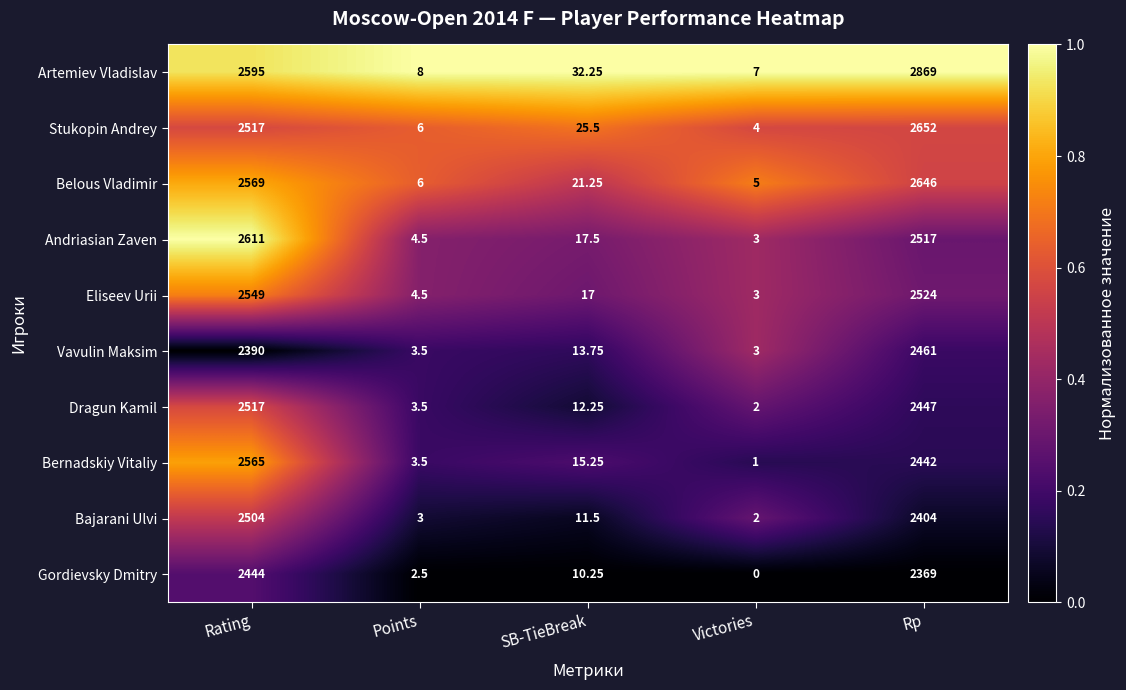

List the series in order of their peak value, lowest first.

Gordievsky Dmitry, Vavulin Maksim, Bajarani Ulvi, Dragun Kamil, Eliseev Urii, Bernadskiy Vitaliy, Andriasian Zaven, Belous Vladimir, Stukopin Andrey, Artemiev Vladislav